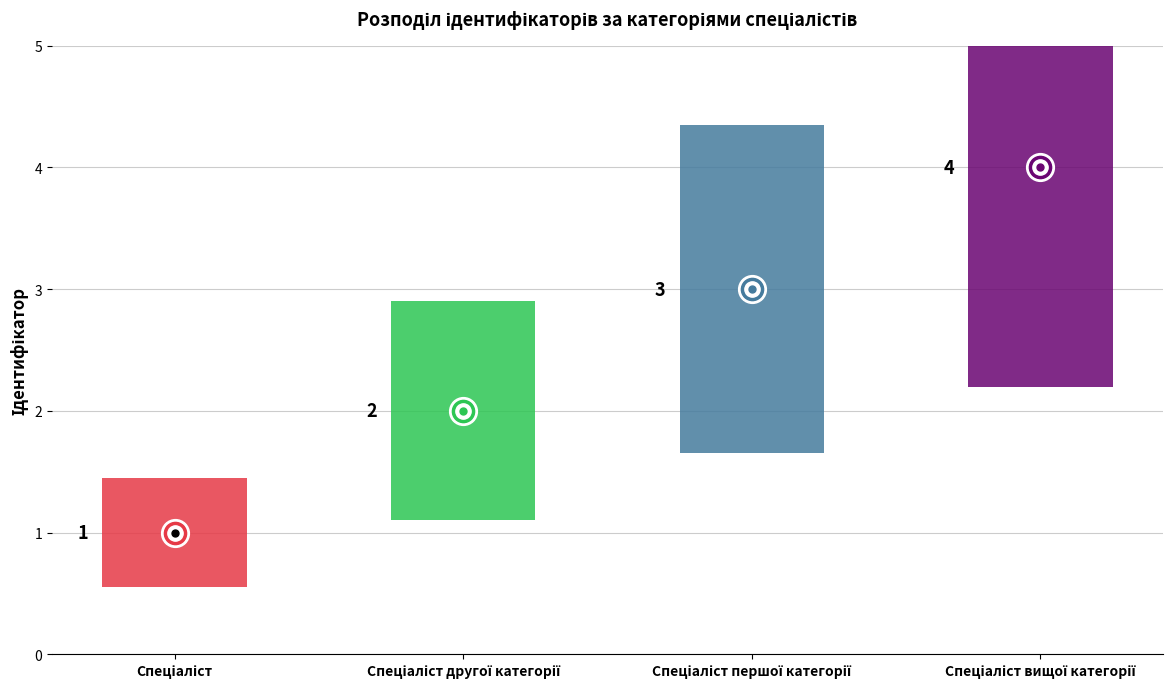

How many data points are less than 3?

2